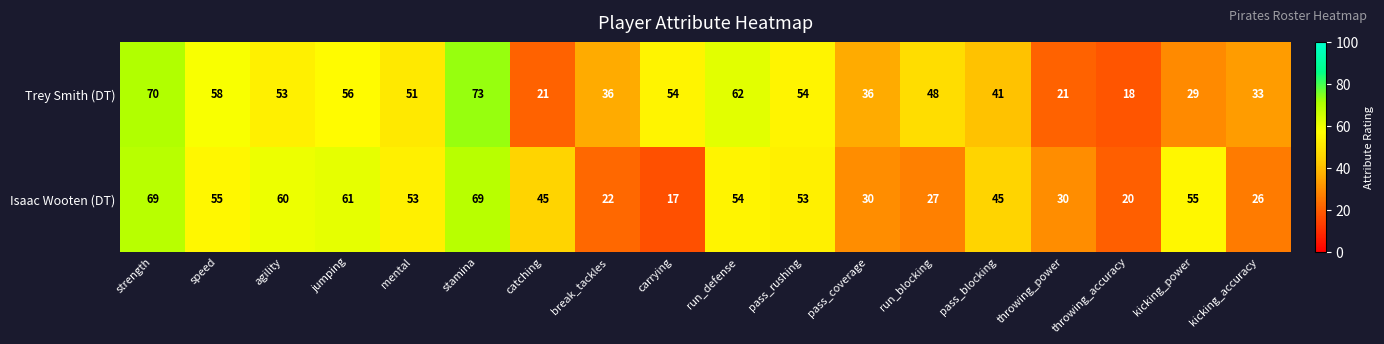

At which label does Trey Smith (DT) first exceed 51?

strength